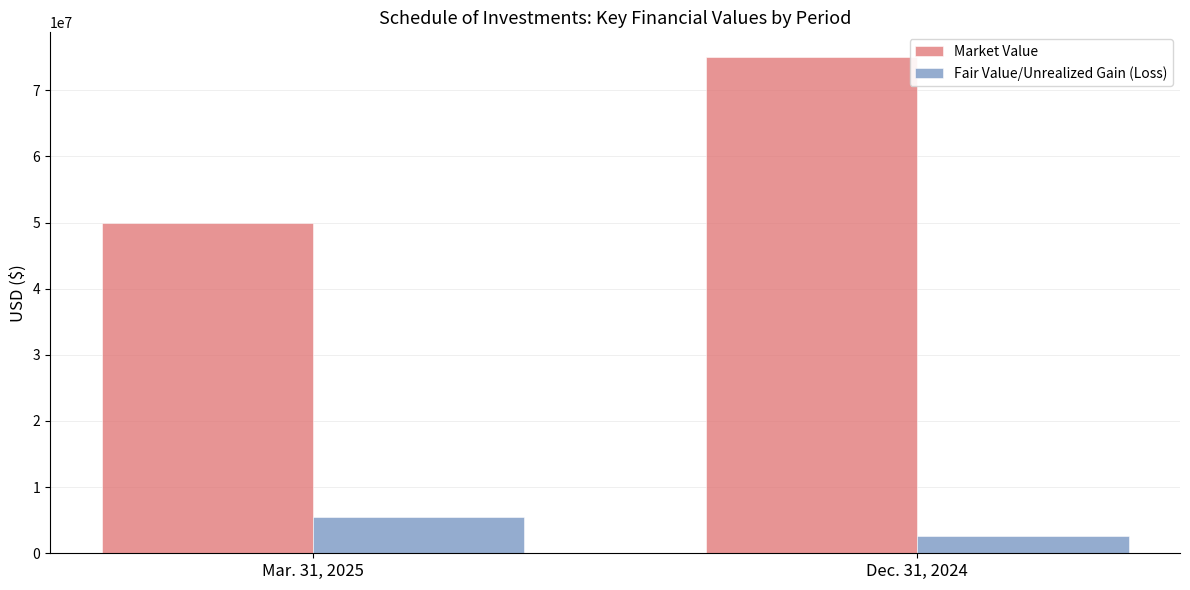

How many data points does each series have?

2